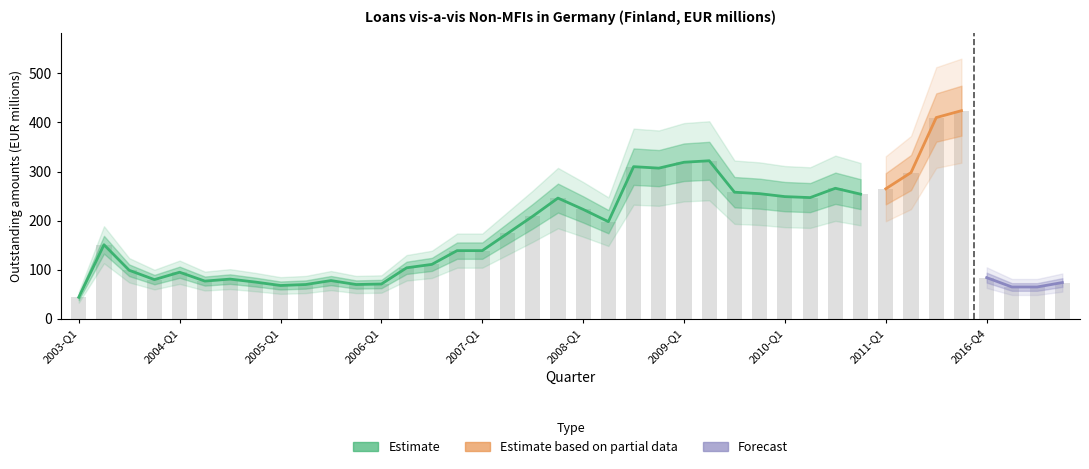

What is the approximate value at 2009-Q4, to the nearest 5?

255